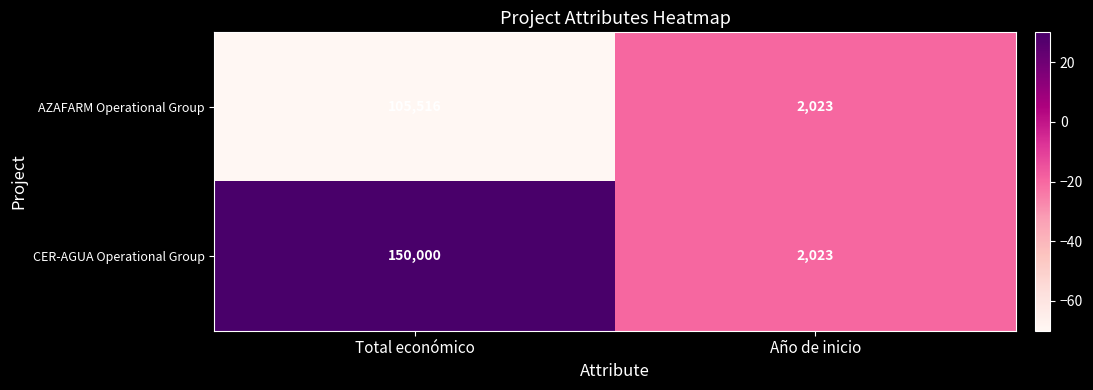

What is the difference between the CER-AGUA Operational Group values at Total económico and Año de inicio?

147977